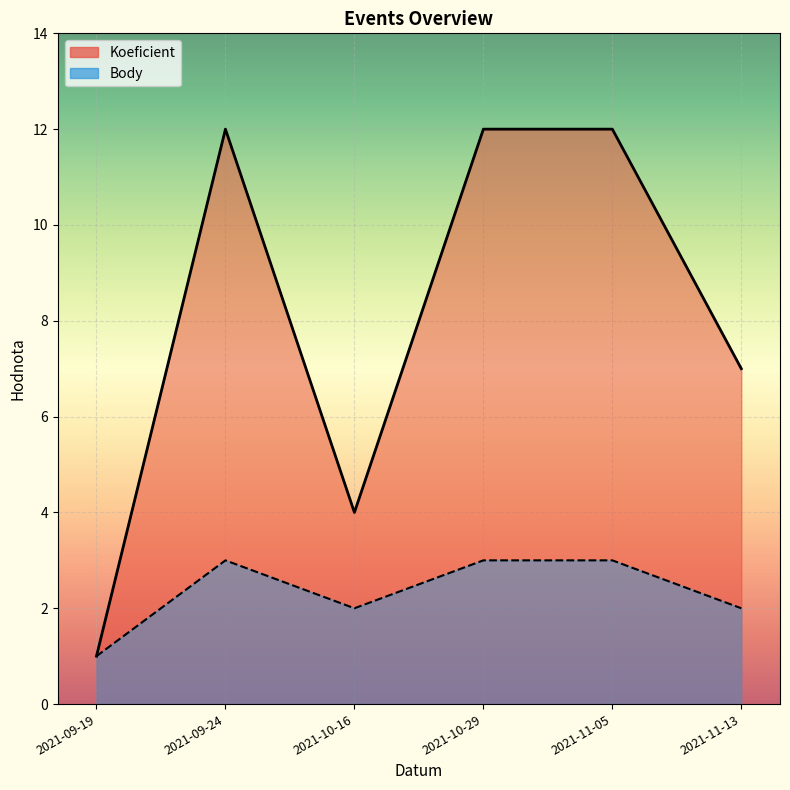

At which label is Body closest to 2?

2021-10-16